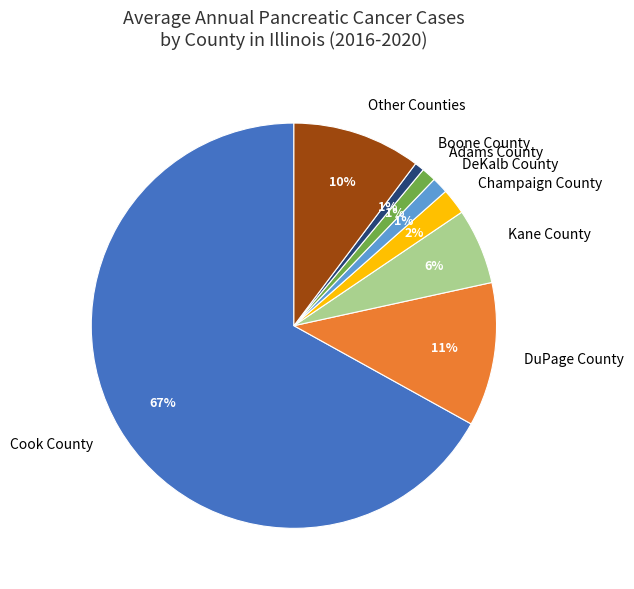

Is there any slice that represents more than half of the pie?

Yes